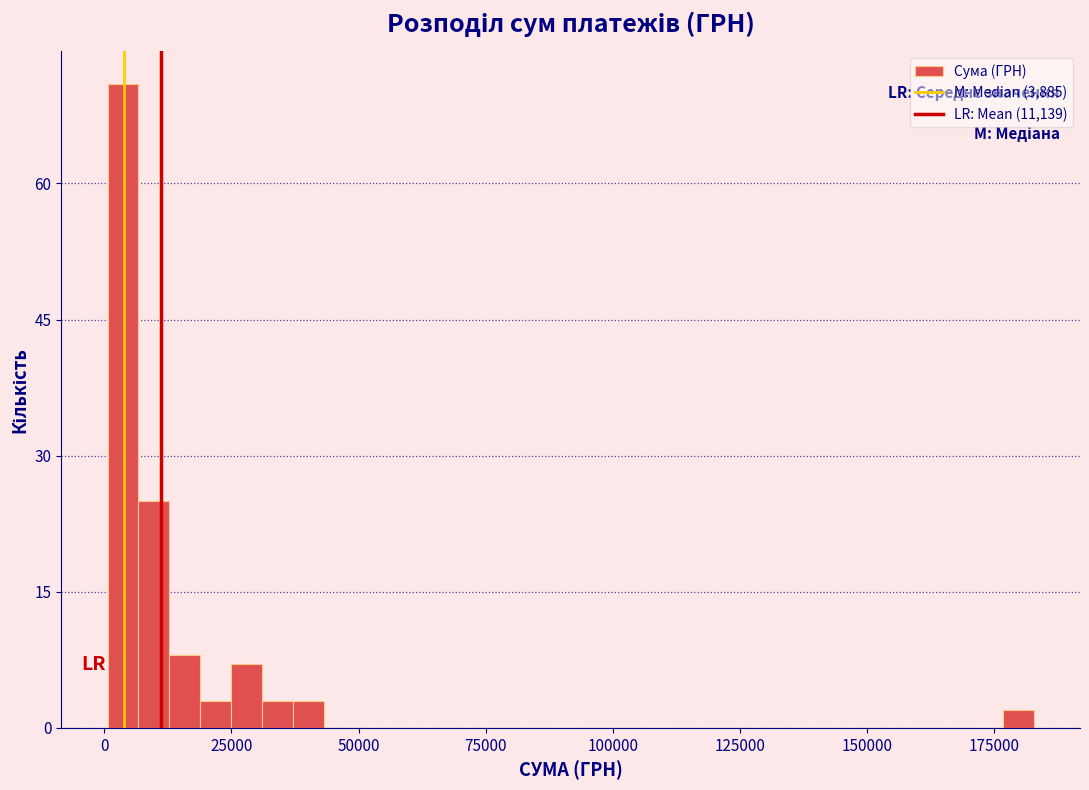

Around what value on the x-axis is the tallest bar? Give the approximate position of its centre, as read against the axis.

5000